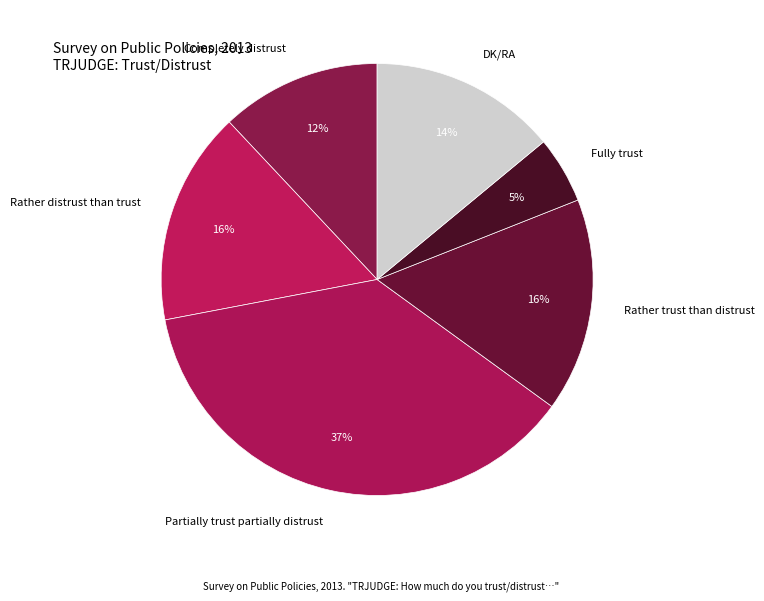

Combined, do Completely distrust and Fully trust account for over 50%?

No